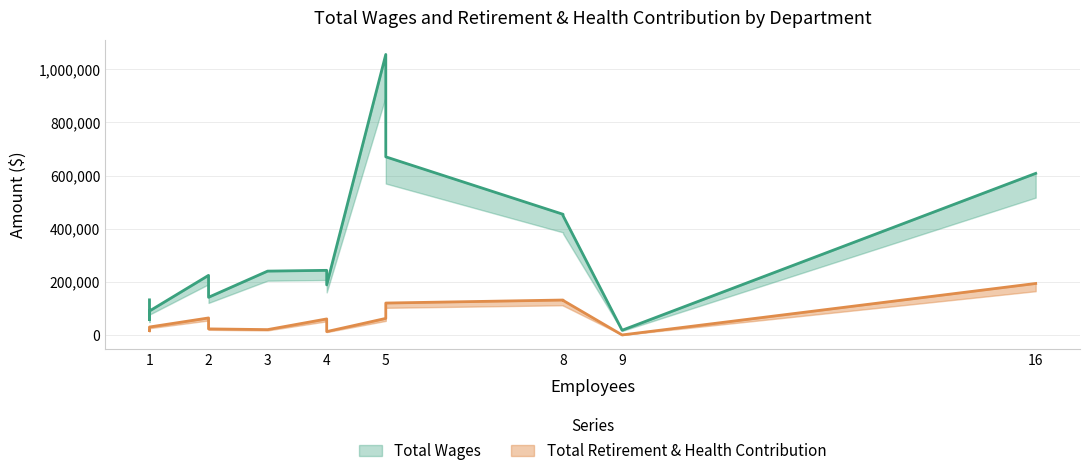

What is the average value of the Total Retirement & Health Contribution series?

62815